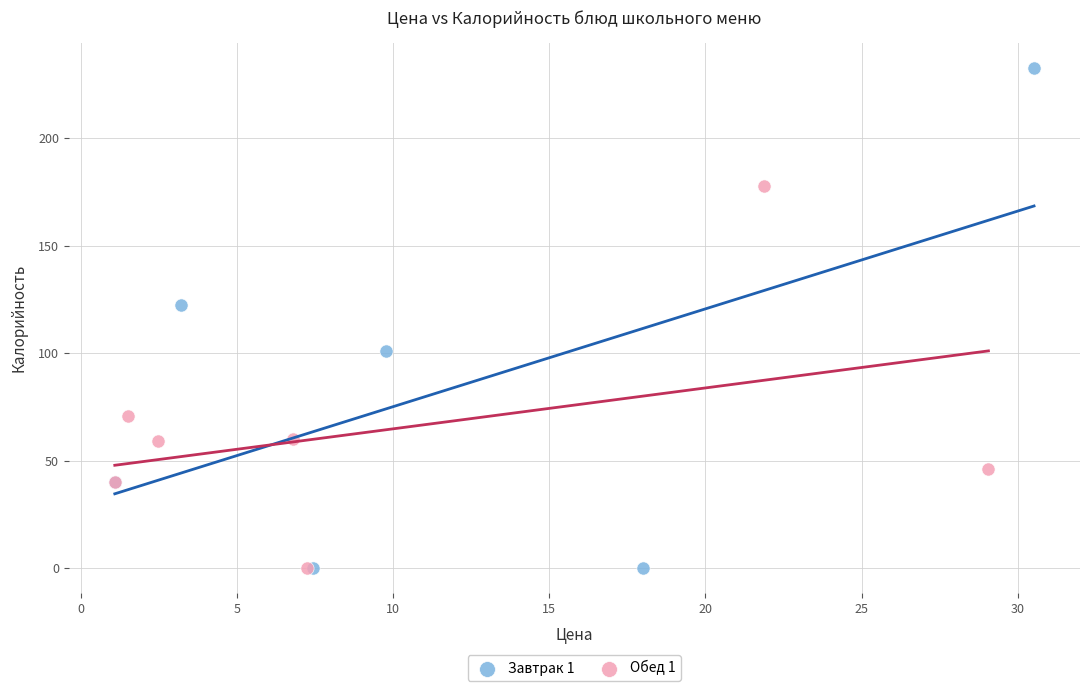

Which series has the widest spread of Y values?

Завтрак 1